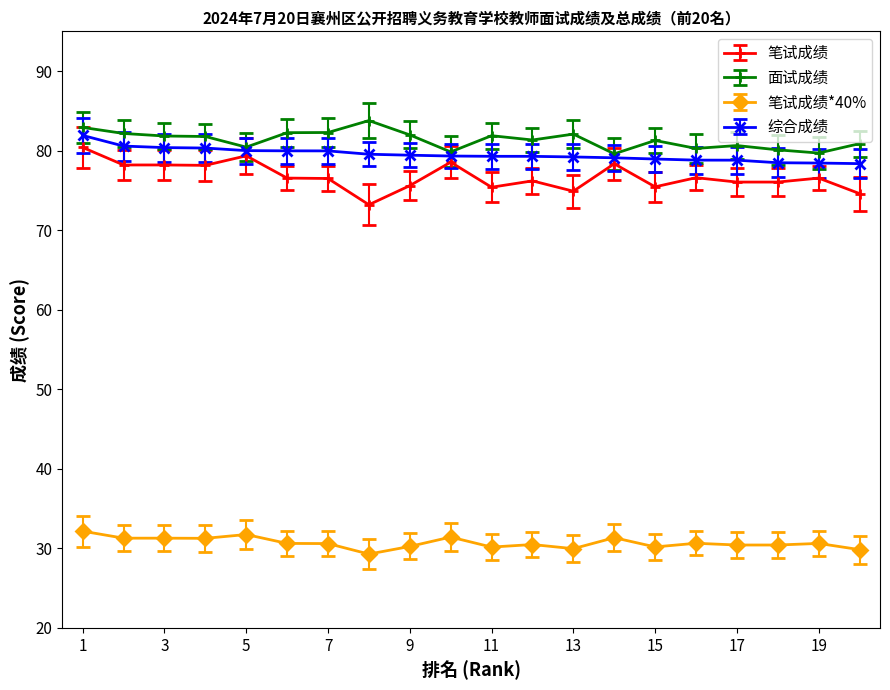

Is this an area chart (filled region under the line)?

No